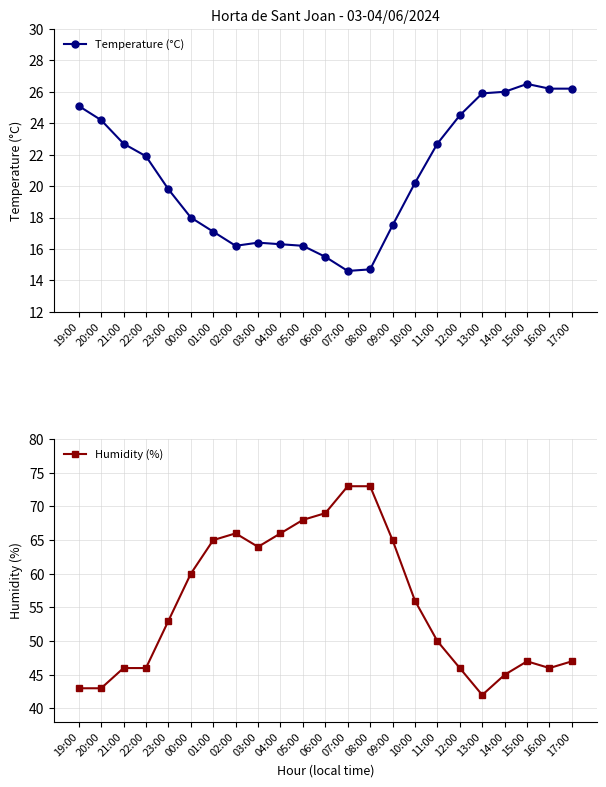

How many data points does each series have?

23